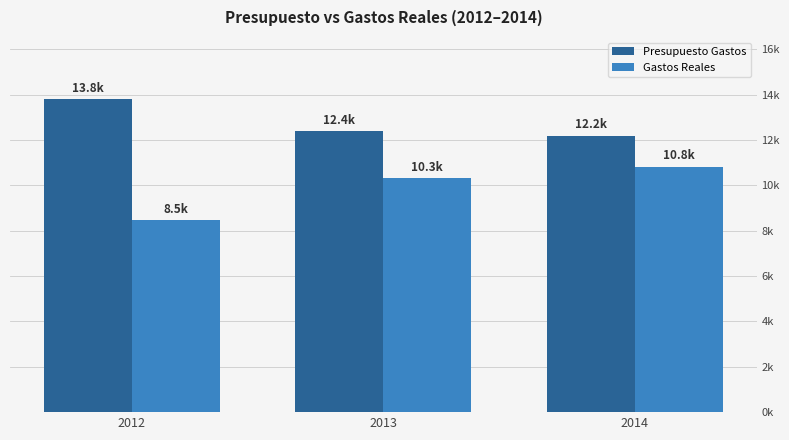

What are all the series names shown in the legend?

Presupuesto Gastos, Gastos Reales